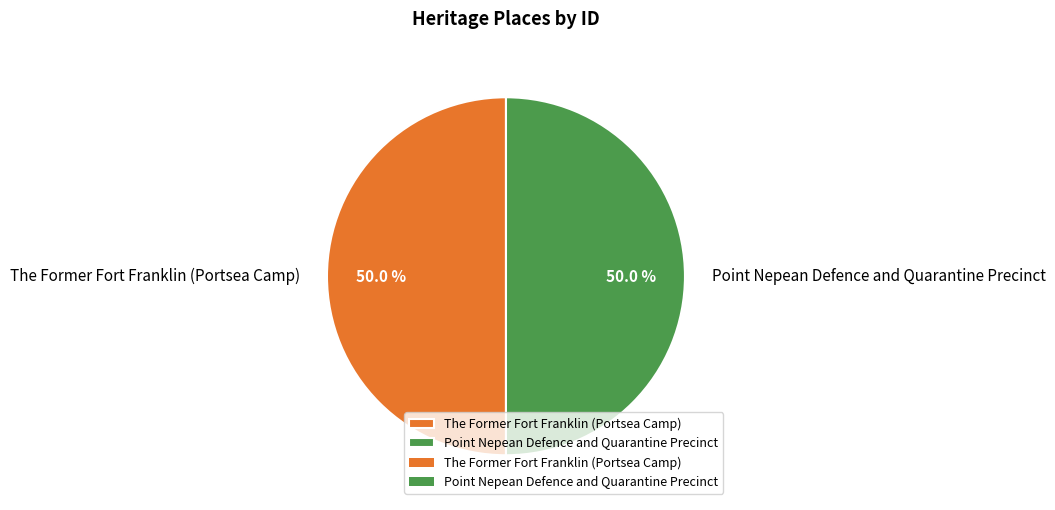

What percentage do Point Nepean Defence and Quarantine Precinct and The Former Fort Franklin (Portsea Camp) together represent?

100.0%